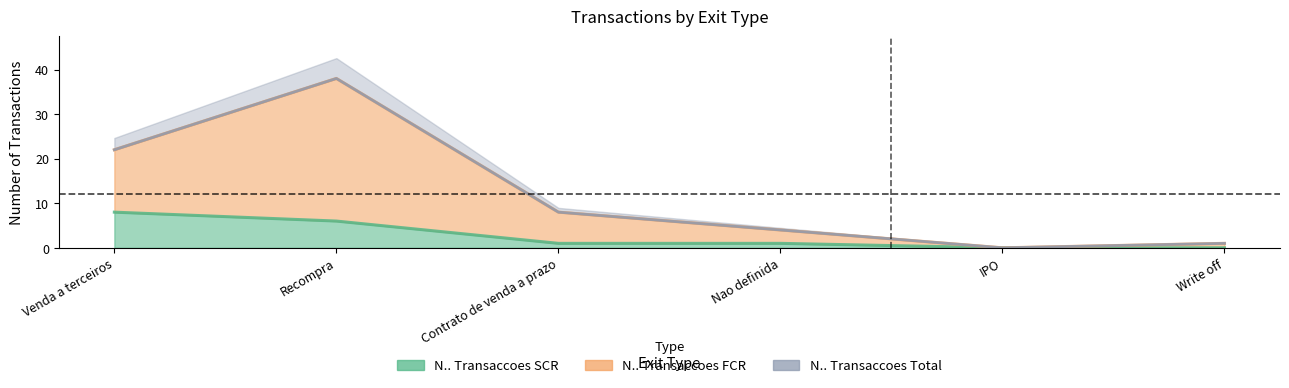

True or false: N.. Transaccoes SCR and N.. Transaccoes FCR cross at least once.

False